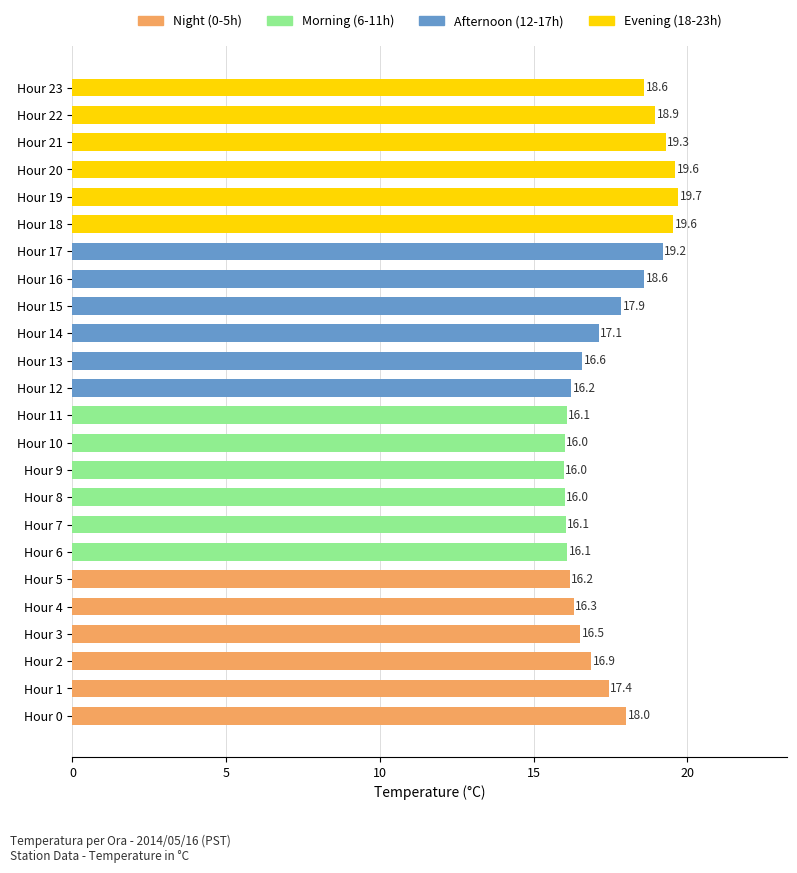

What is the difference between the maximum and minimum values?

3.7